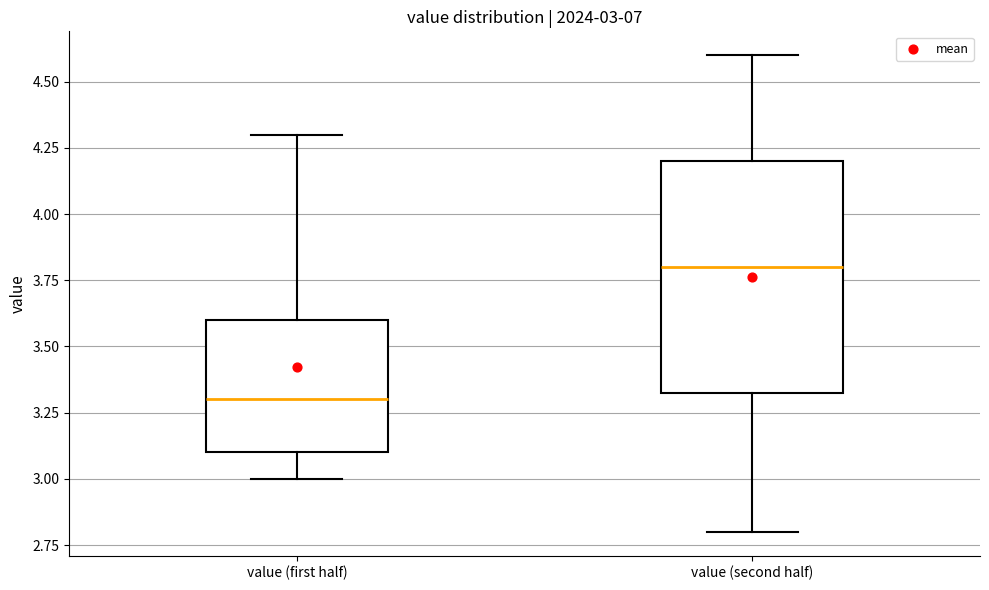

Which box is the tallest, from its lower edge to its upper edge?

value (second half)